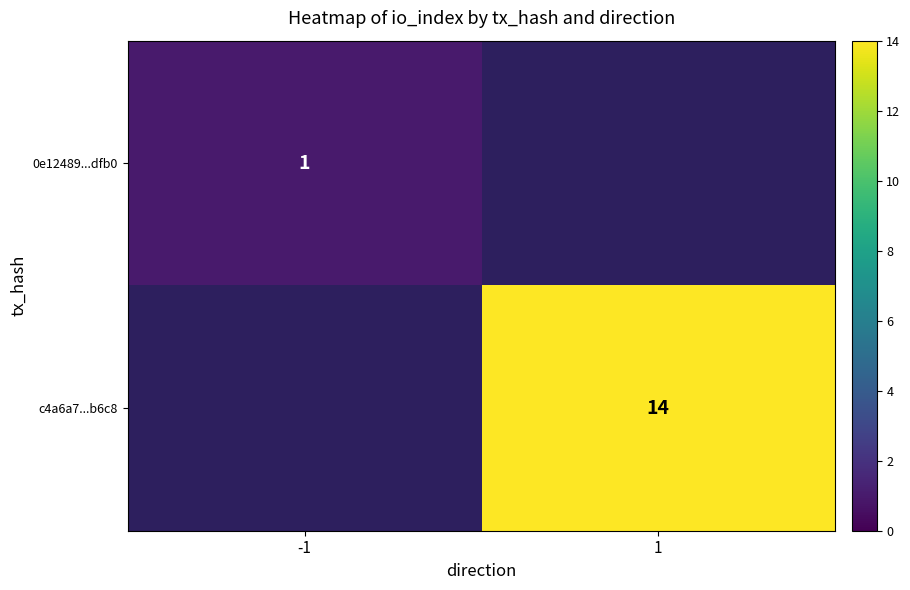

What is the minimum value shown in the chart?

1.0